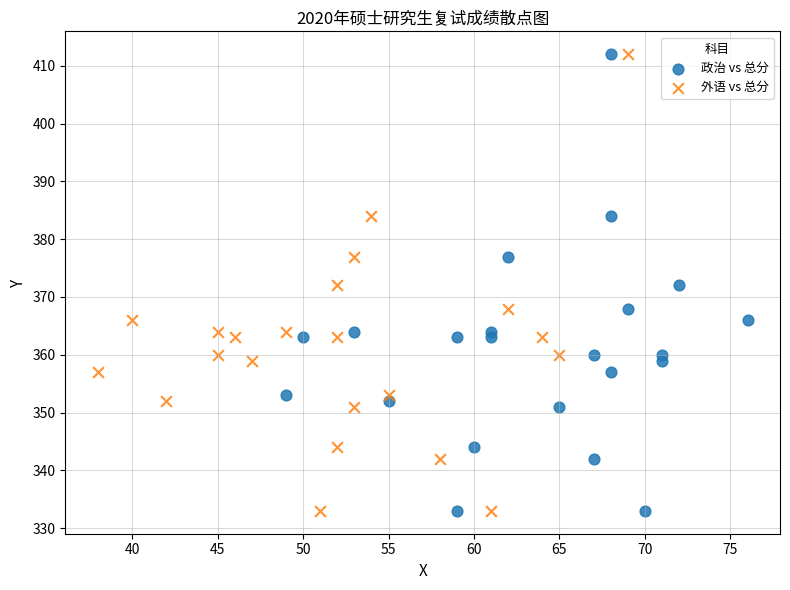

What are all the series names shown in the legend?

政治 vs 总分, 外语 vs 总分